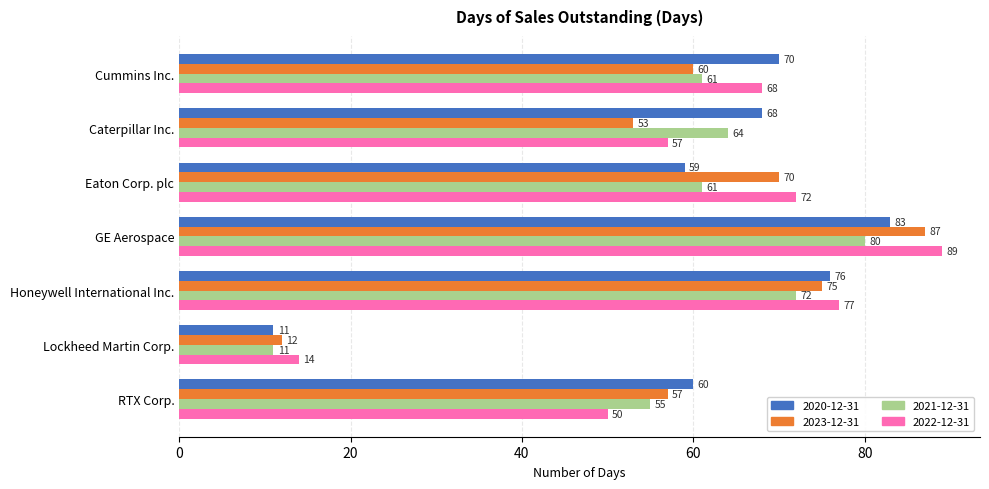

What is the total value across all series at GE Aerospace?

339